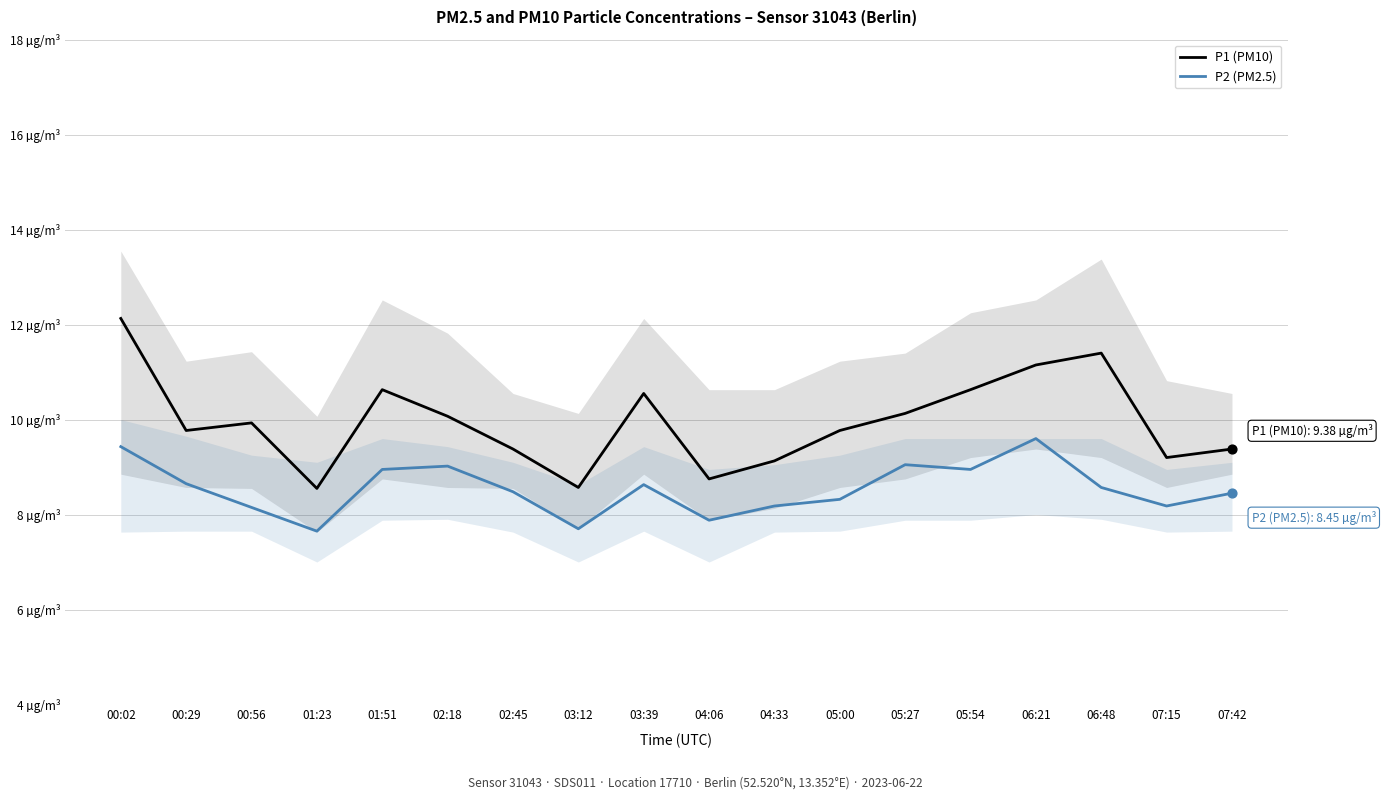

Which series contains the lowest Y value?

P2 (PM2.5)